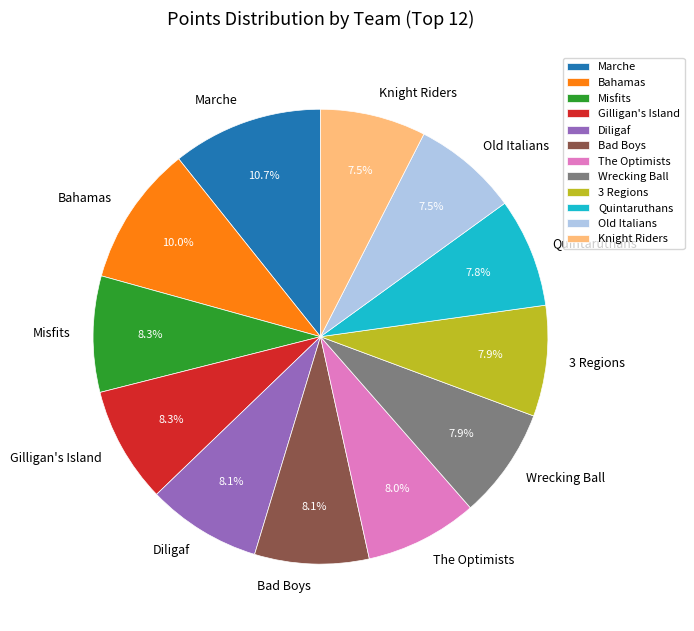

Does Knight Riders account for over 50% of the chart?

No